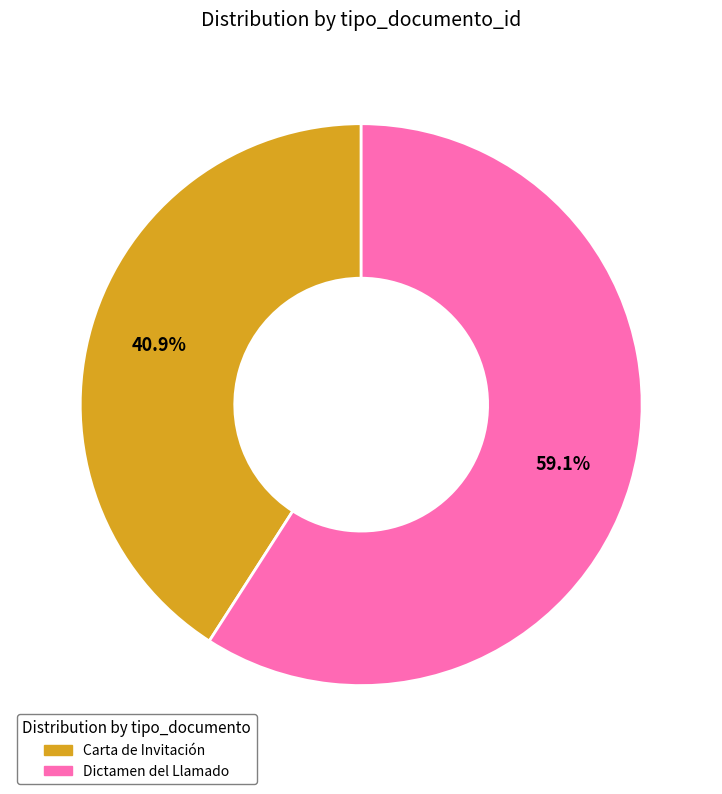

Is it true that Dictamen del Llamado is 59% of the pie?

True